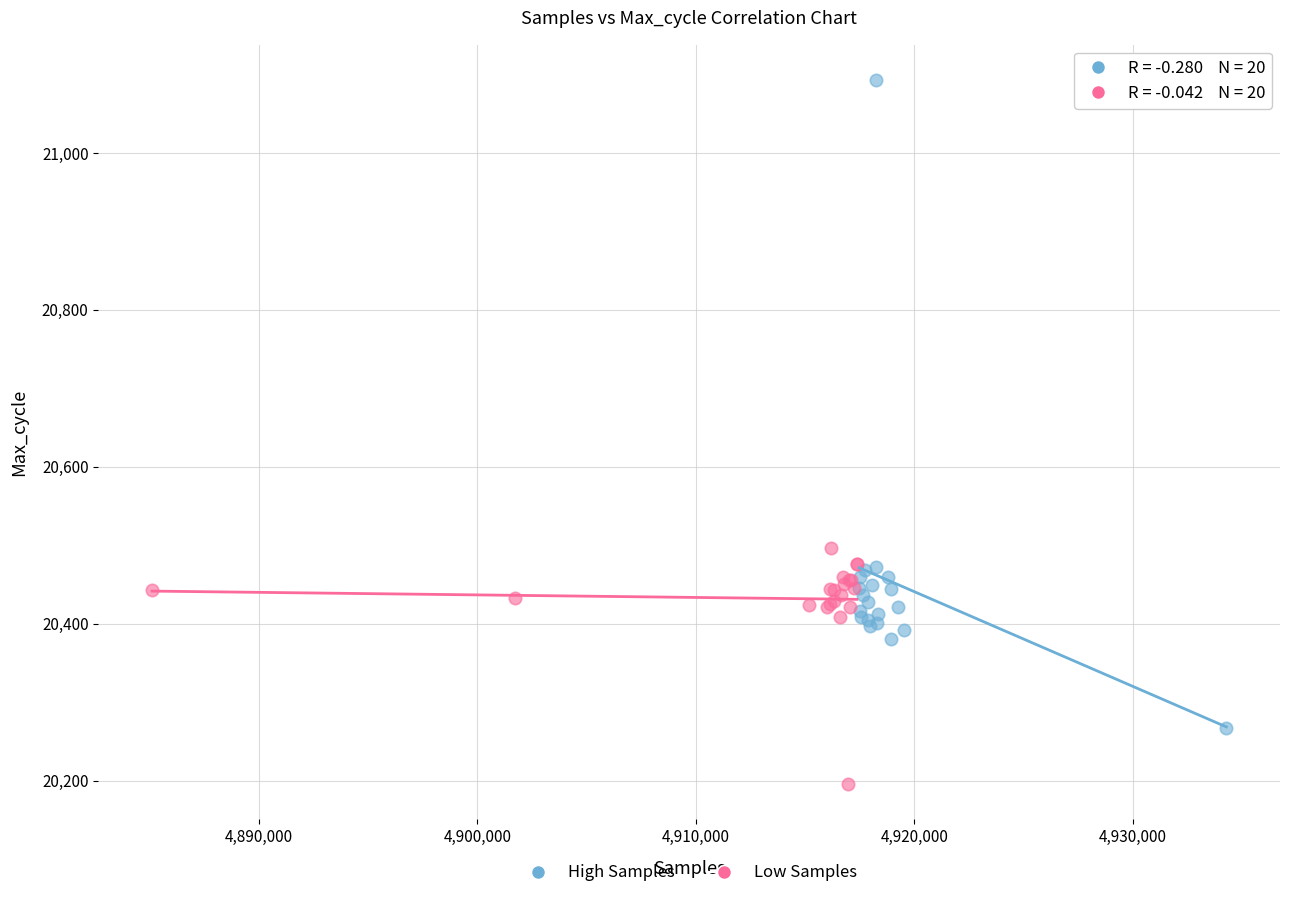

Which series contains the lowest Y value?

Low Samples